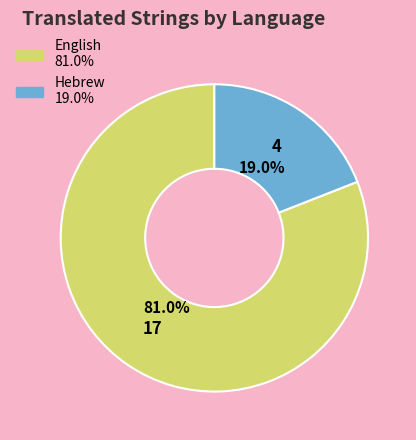

To the nearest percent, what is the combined percentage of English and Hebrew?

100%